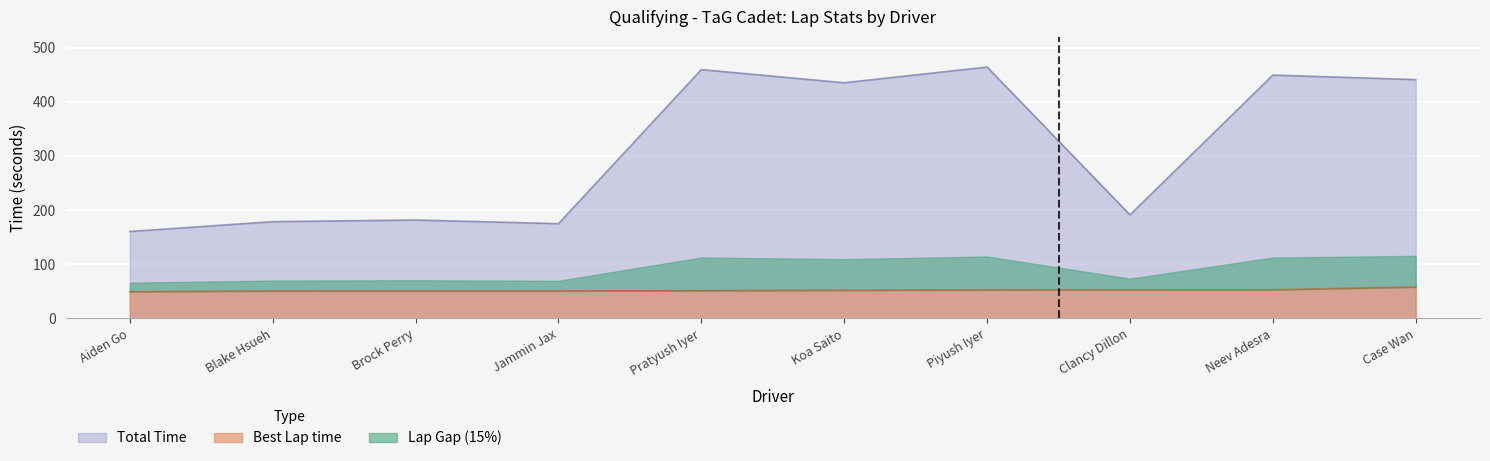

The value of Total Time at Neev Adesra is 779.1. True or false?

False